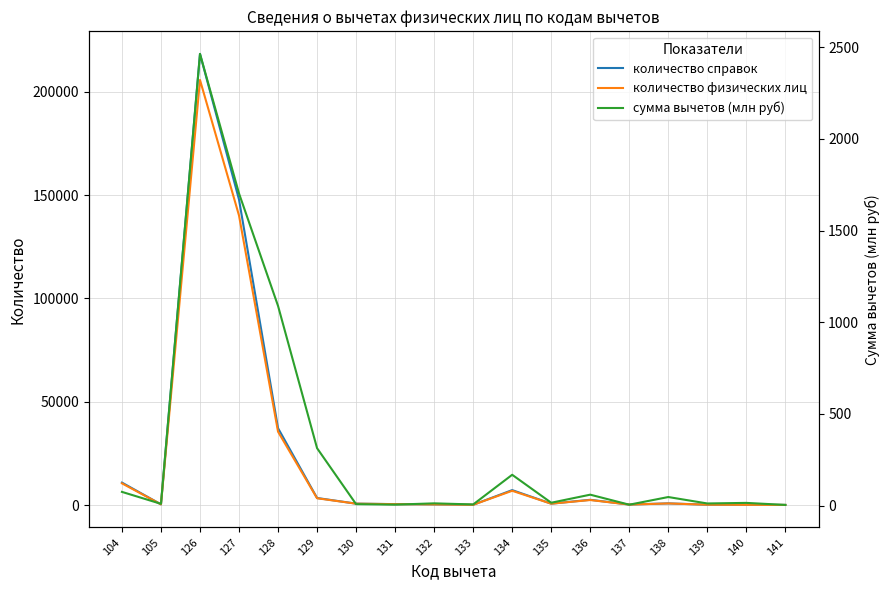

True or false: количество справок has a value of 61817.9 at 128.

False